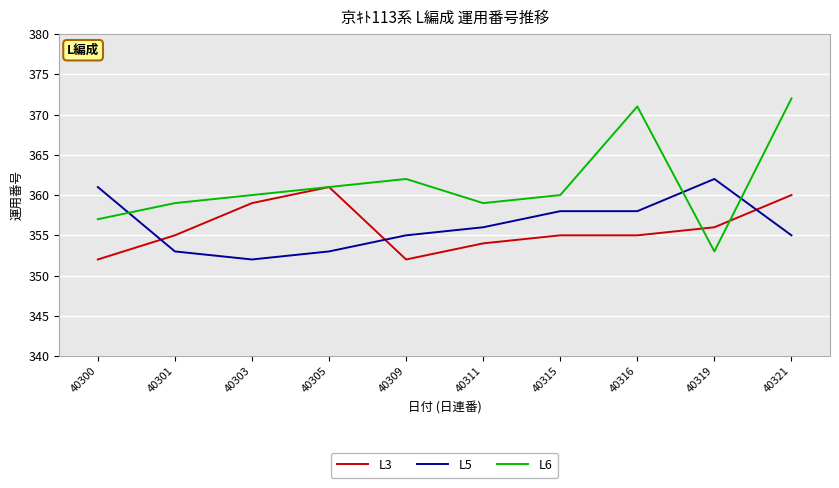

True or false: L3 has more than 0 points higher than both neighbors.

True